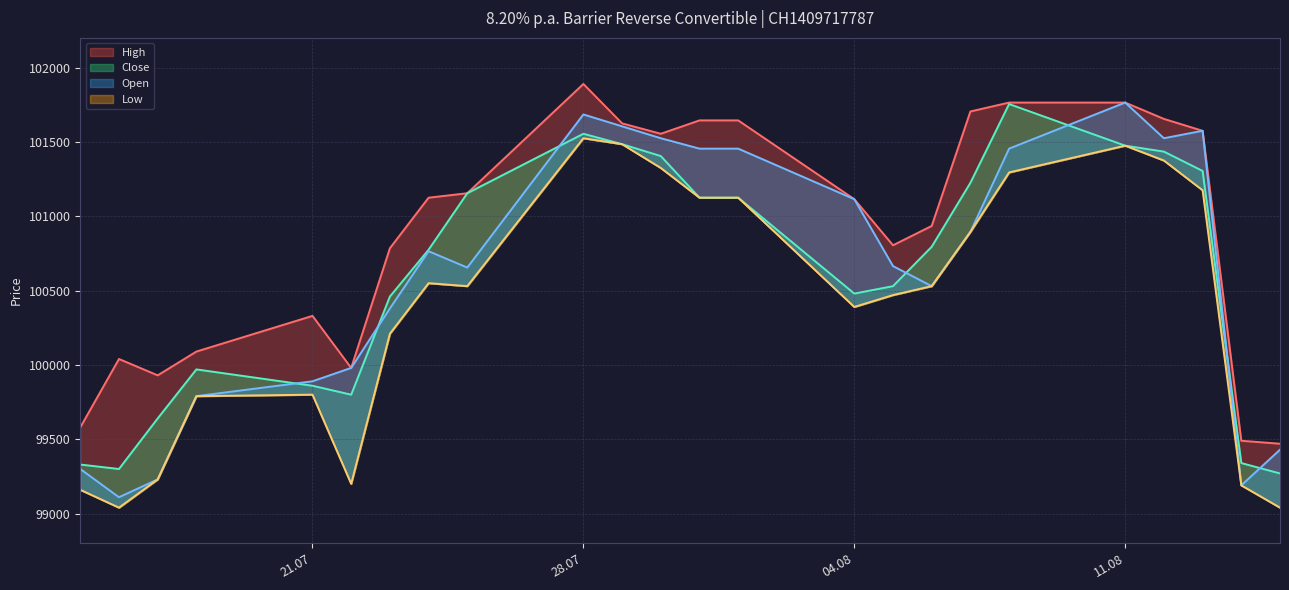

Count the number of categories in the chart.

24